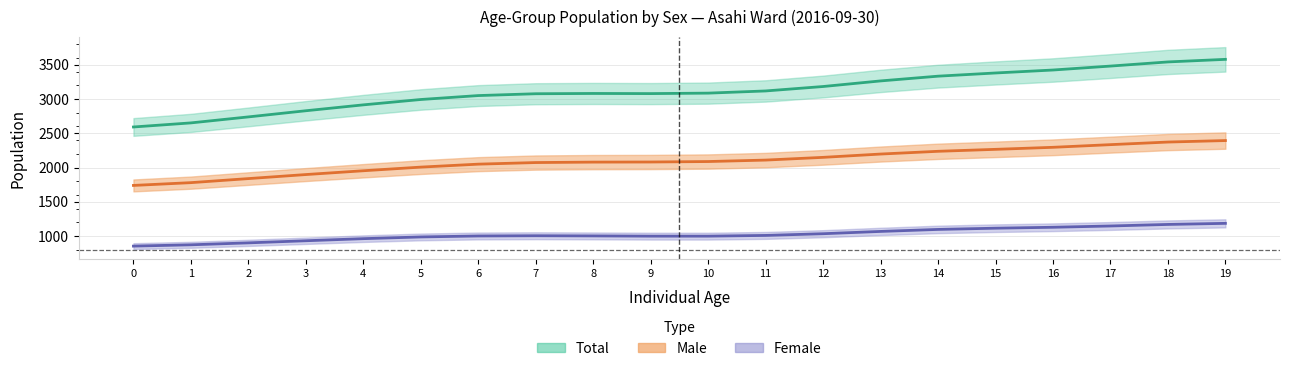

What is the value of the Female point at the 8th from the left?

1004.2